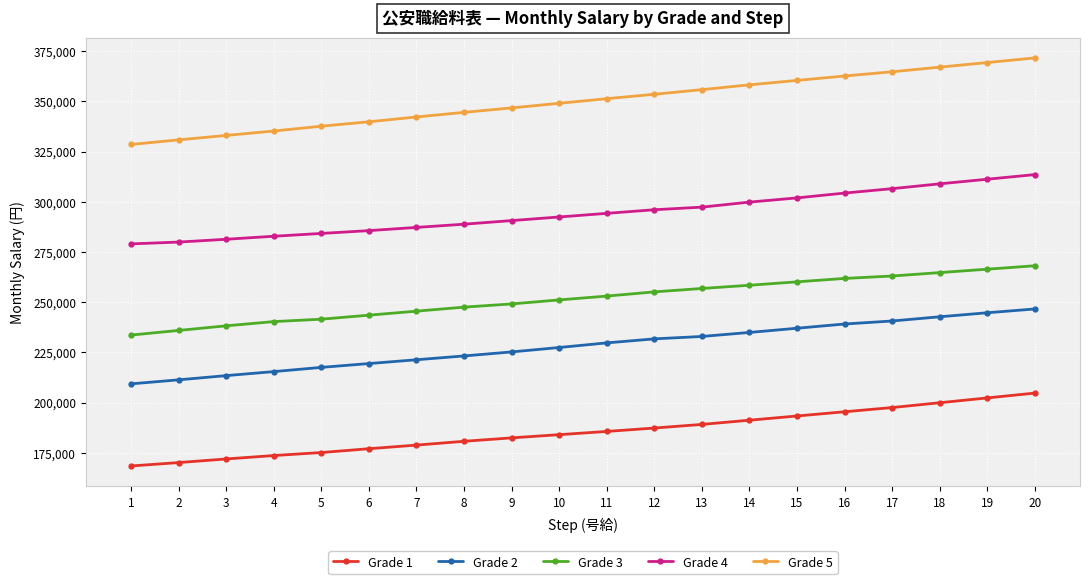

Reading left to right, transcribe all the data shown in this chart.

Grade 1: 168400	170100	171900	173600	175100	177000	178800	180700	182400	184000	185600	187300	189100	191200	193300	195400	197500	199900	202300	204700
Grade 2: 209300	211300	213400	215400	217500	219400	221300	223200	225200	227400	229700	231700	232900	234900	237000	239100	240600	242700	244700	246600
Grade 3: 233600	235900	238200	240300	241500	243500	245500	247500	249100	251100	253000	255100	256800	258400	260100	261800	263000	264700	266400	268100
Grade 4: 279000	279900	281300	282800	284200	285600	287200	288800	290600	292400	294200	296000	297300	299800	301900	304300	306500	308900	311200	313500
Grade 5: 328500	330800	333000	335200	337600	339800	342200	344500	346700	349000	351300	353500	355800	358200	360400	362600	364700	367000	369300	371600